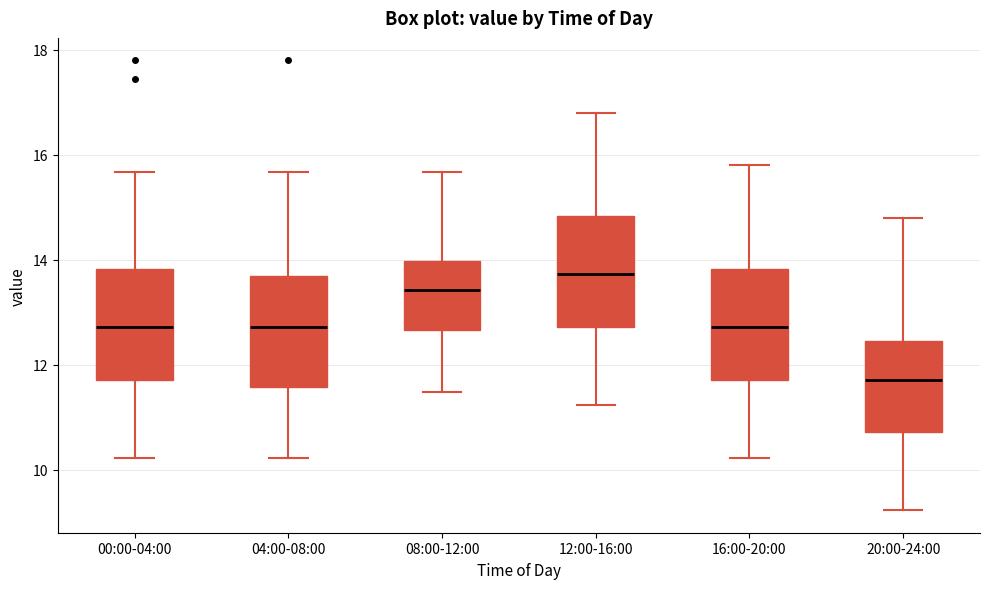

Reading left to right, read every box against the y-axis: the position of its median line, the range the box covers, and the ends of its whiskers. The values are not printed on the chart, so give them approximately, as read against the axis.

00:00-04:00: median 12.8, box 11.8 to 13.8, whiskers 10.2 to 15.6
04:00-08:00: median 12.8, box 11.6 to 13.6, whiskers 10.2 to 15.6
08:00-12:00: median 13.4, box 12.6 to 14.0, whiskers 11.4 to 15.6
12:00-16:00: median 13.8, box 12.8 to 14.8, whiskers 11.2 to 16.8
16:00-20:00: median 12.8, box 11.8 to 13.8, whiskers 10.2 to 15.8
20:00-24:00: median 11.8, box 10.8 to 12.4, whiskers 9.2 to 14.8